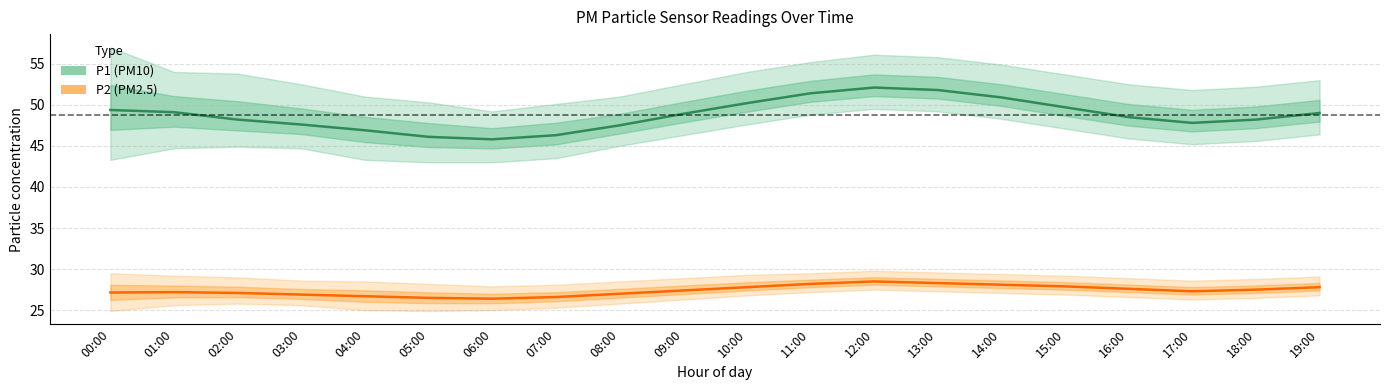

Which series has the largest total across all categories?

P1 (PM10)